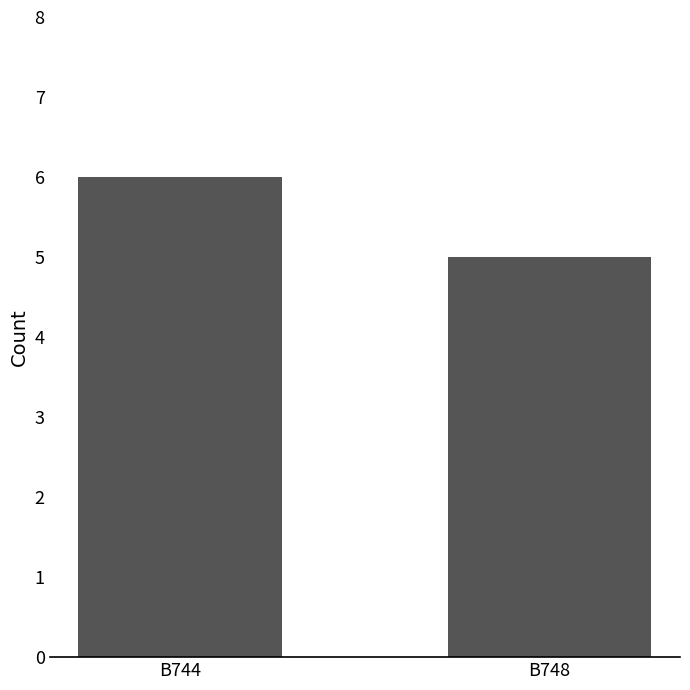

List the labels in order of value, largest first.

B744, B748